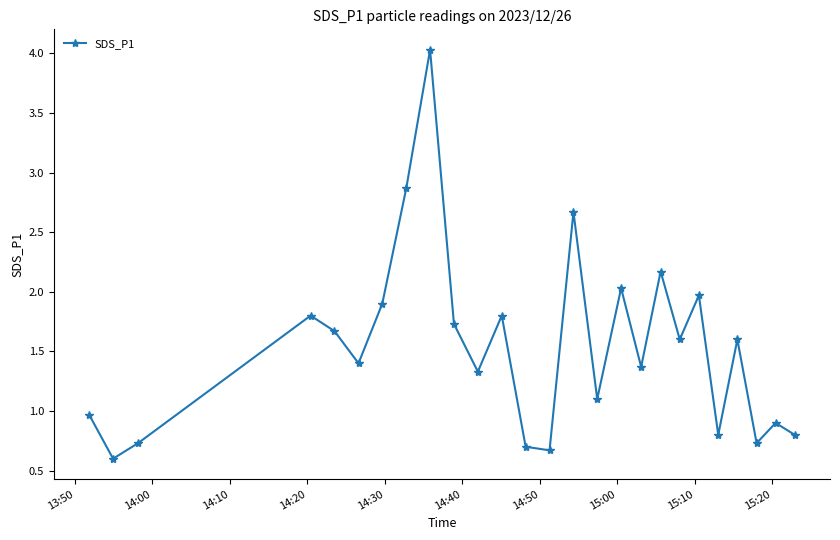

What is the maximum value shown in the chart?

4.0